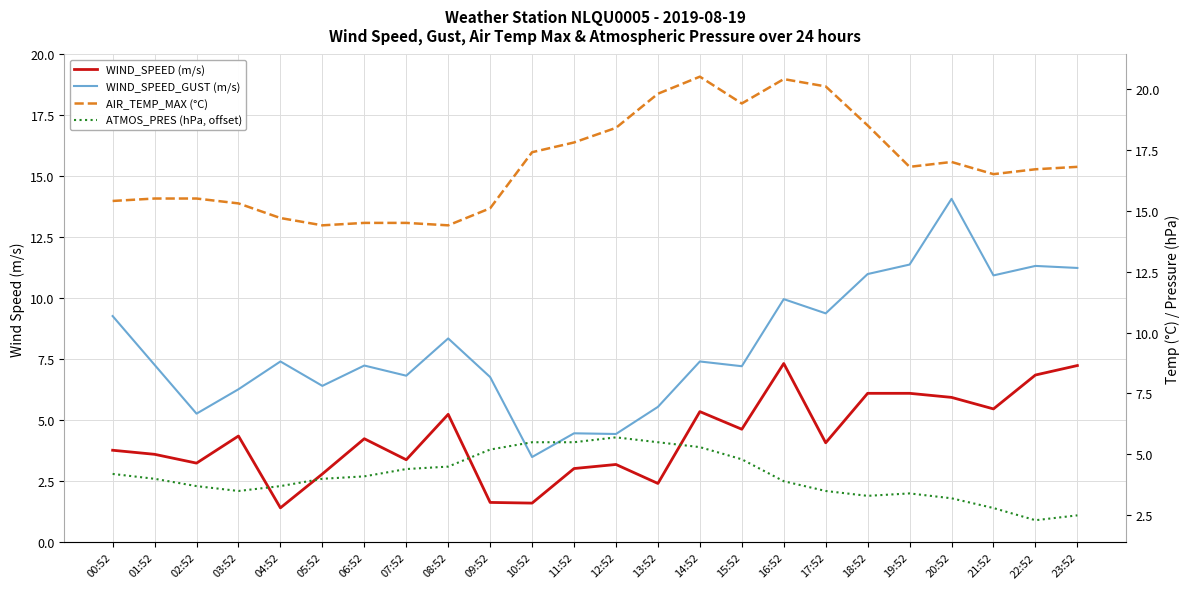

The value of WIND_SPEED_GUST at 18:52 is 18.7. True or false?

False